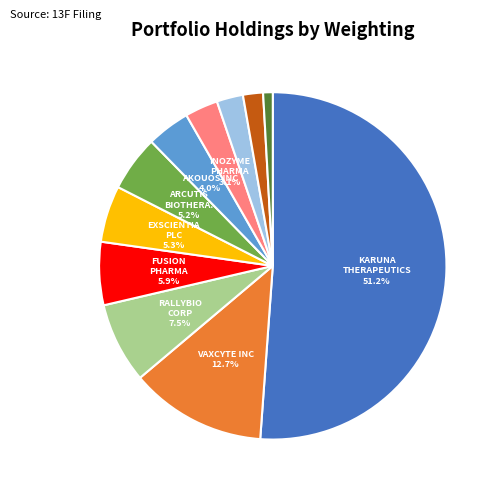

Is there any slice that represents more than half of the pie?

Yes